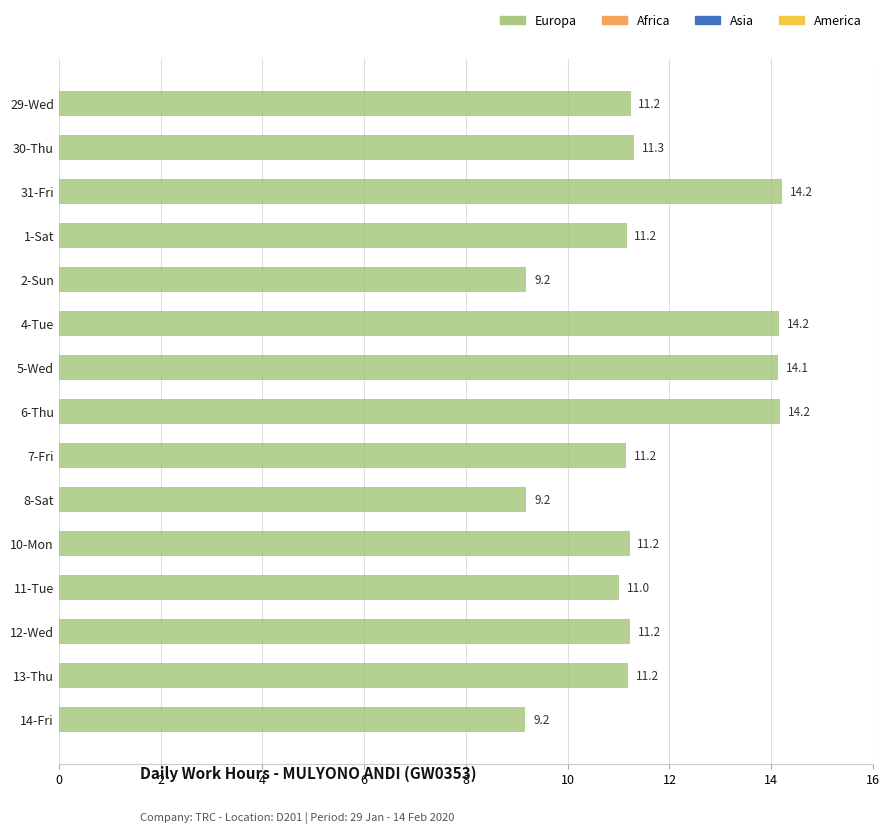

What is the greatest value displayed?

14.2